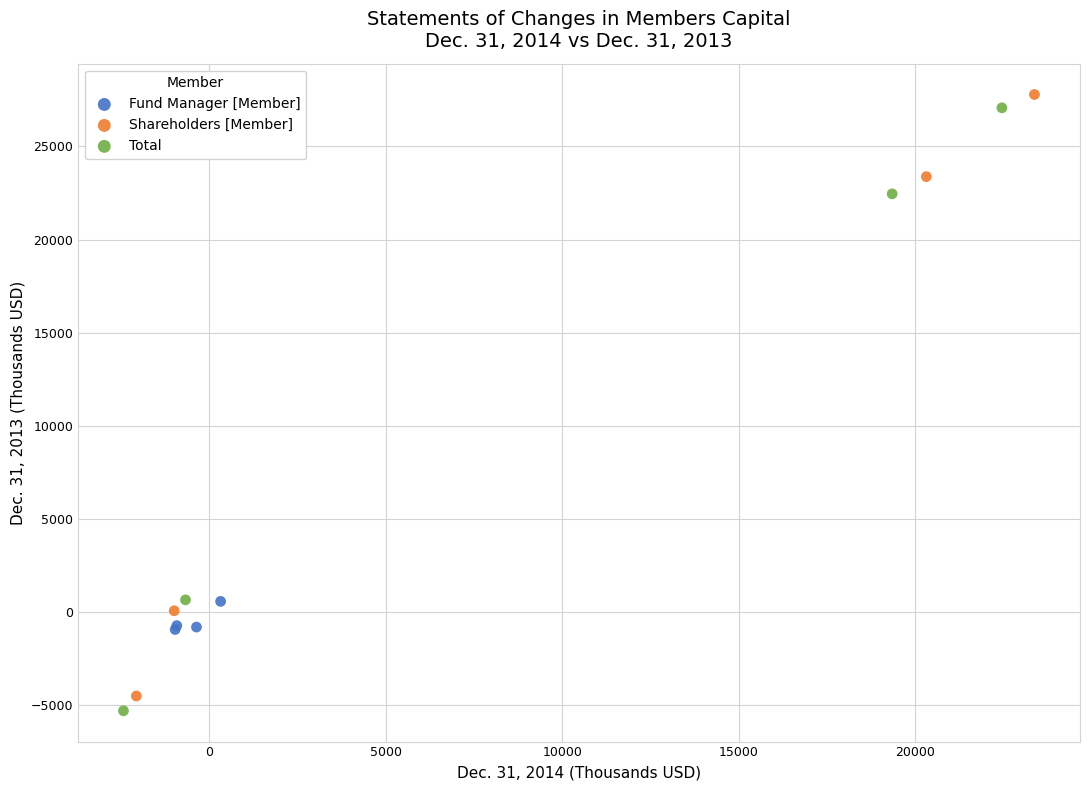

Which series contains the lowest Y value?

Total